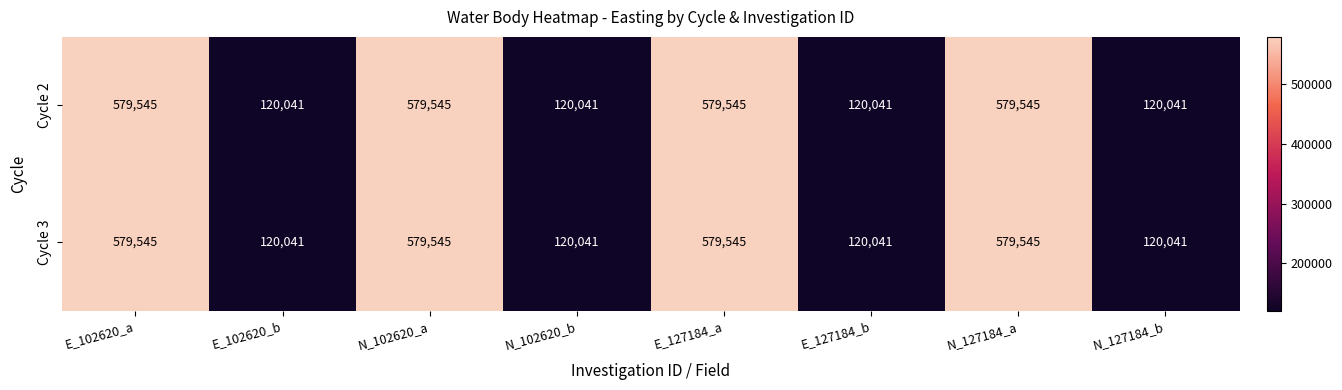

What is the greatest value displayed?

579545